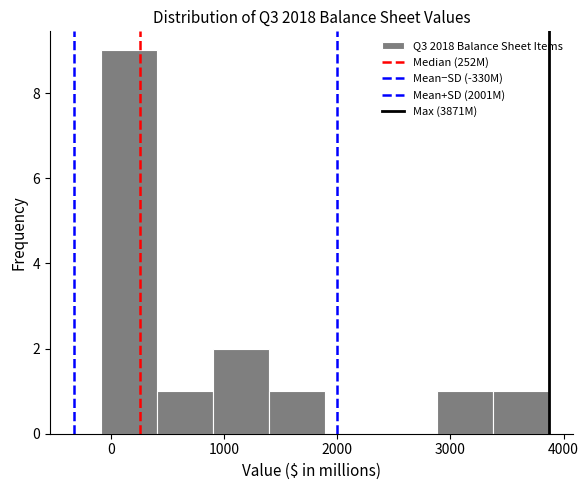

Which range on the x-axis has the tallest bar?

-100 to 400